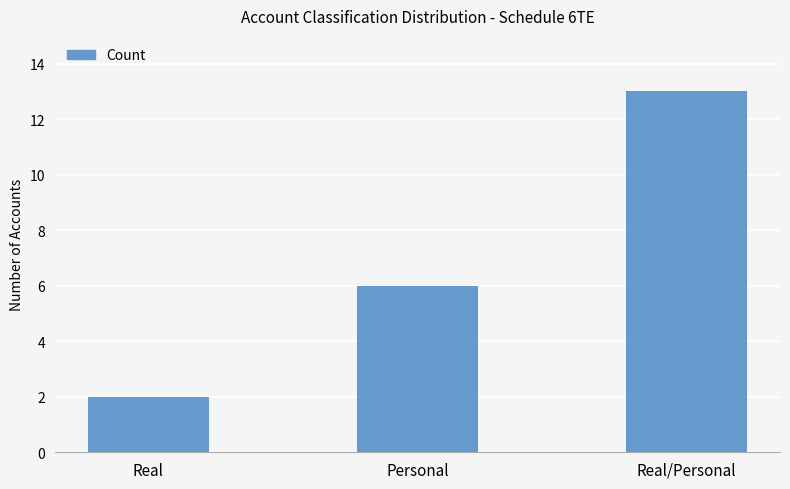

What is the approximate value at Real/Personal?

13